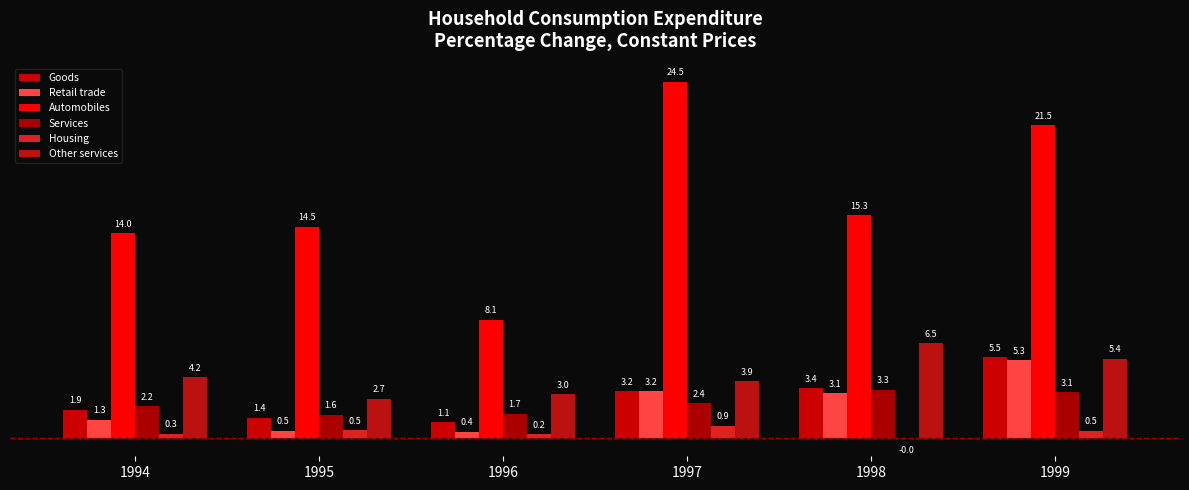

How many groups of bars are there?

6